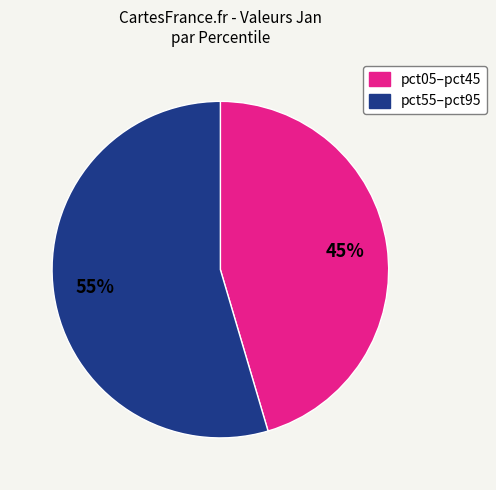

Does any single category account for the majority?

Yes